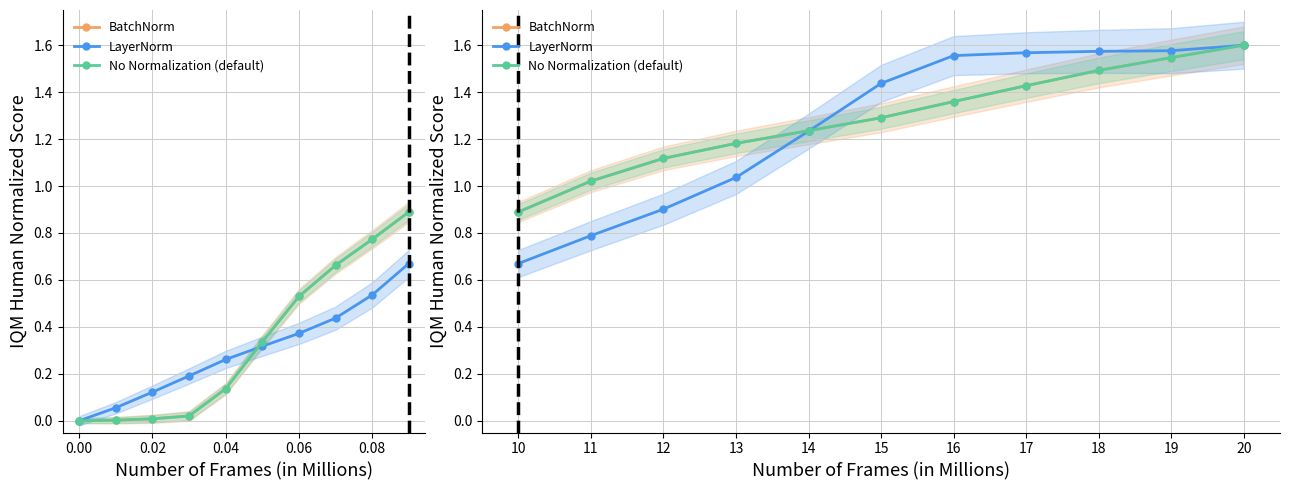

Is the value of BatchNorm at 15 greater than the value of No Normalization (default) at 20?

No